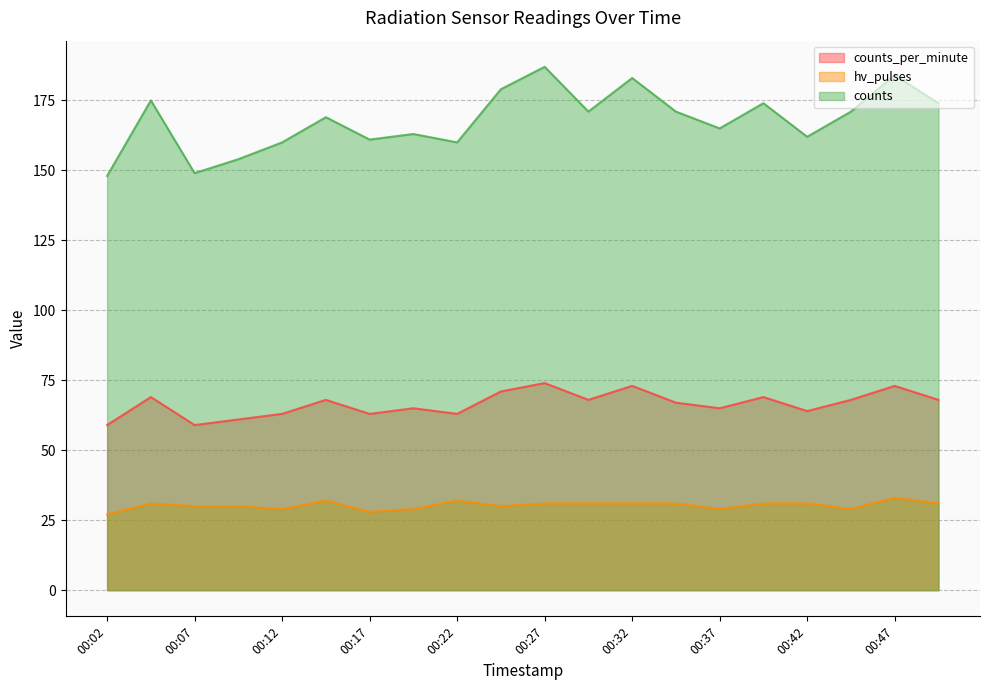

What is the spread (max minus min) of values at 00:29?

140